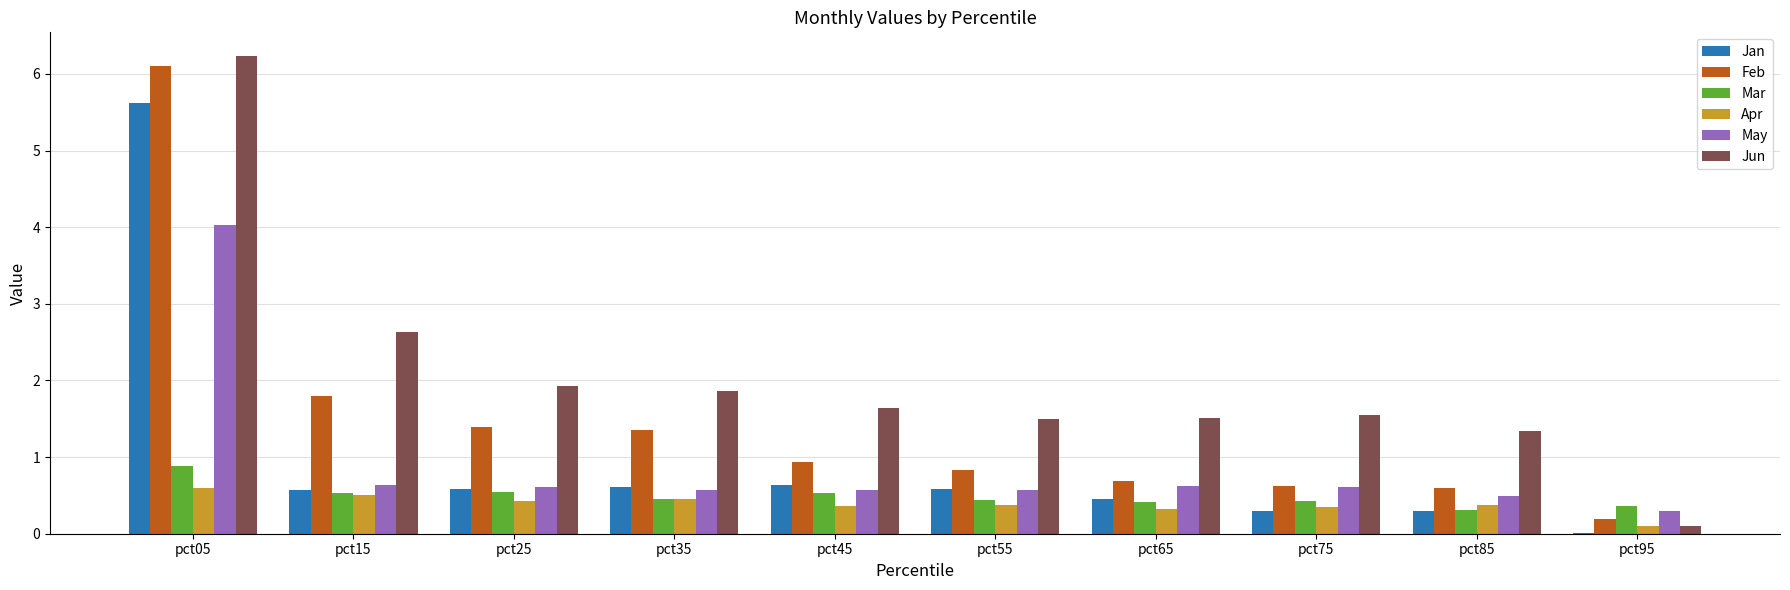

What are all the series names shown in the legend?

Jan, Feb, Mar, Apr, May, Jun